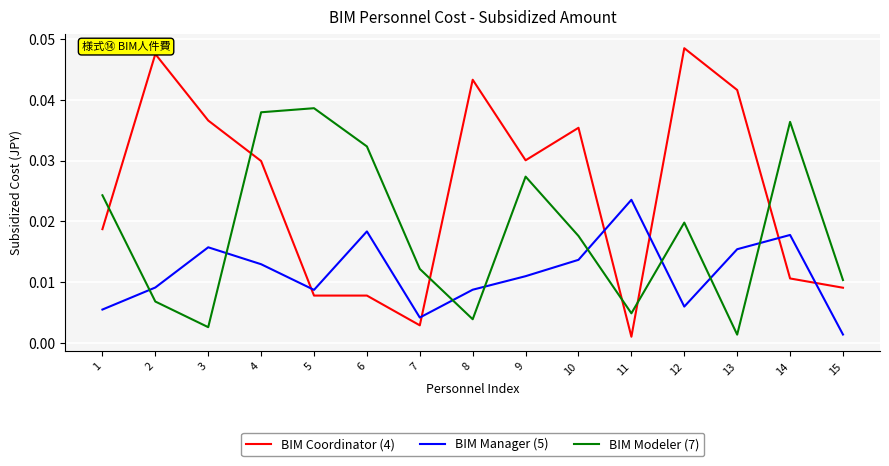

What are all the series names shown in the legend?

BIM Coordinator (4), BIM Manager (5), BIM Modeler (7)